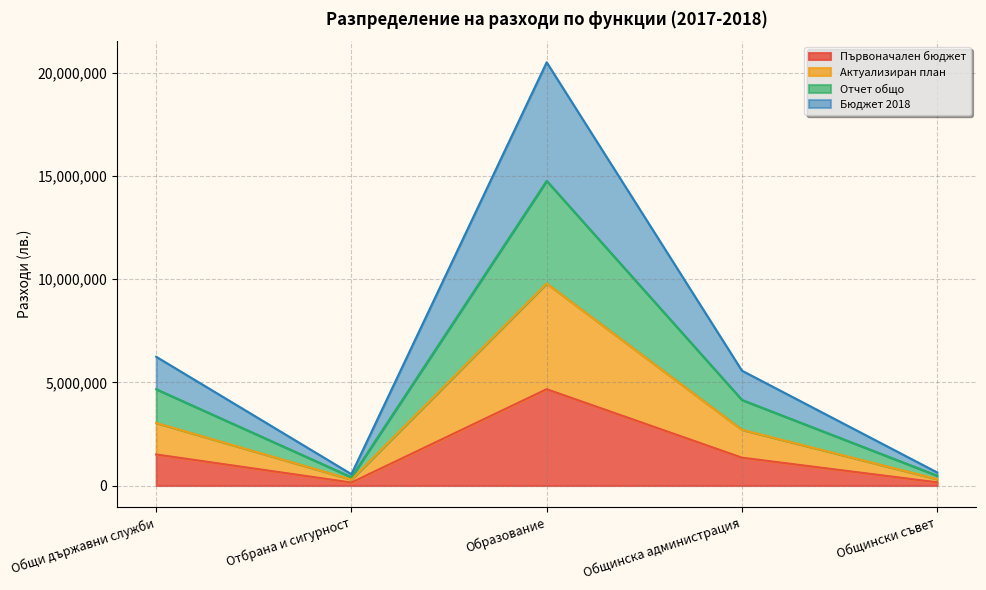

How many lines are shown in the chart?

4